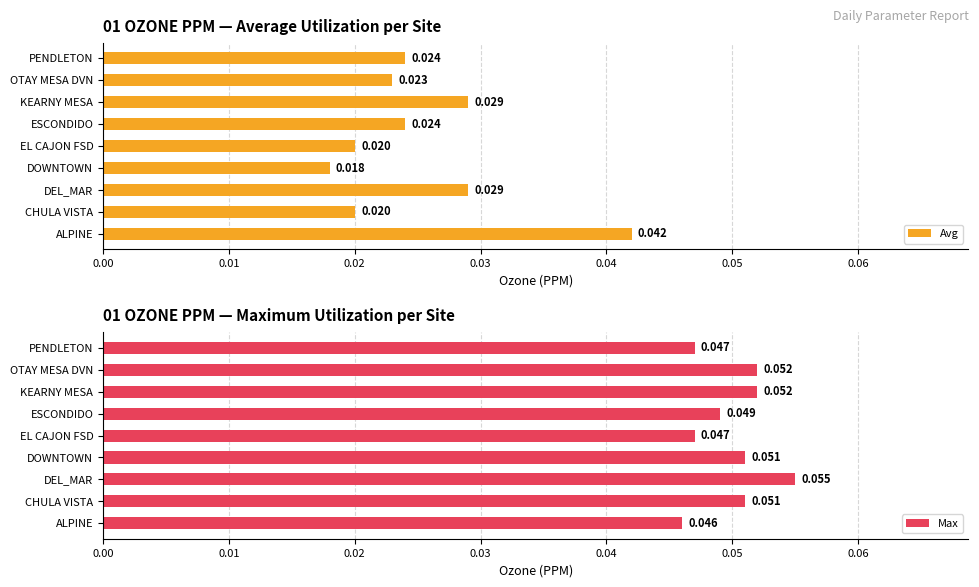

Does the chart contain any negative values?

No